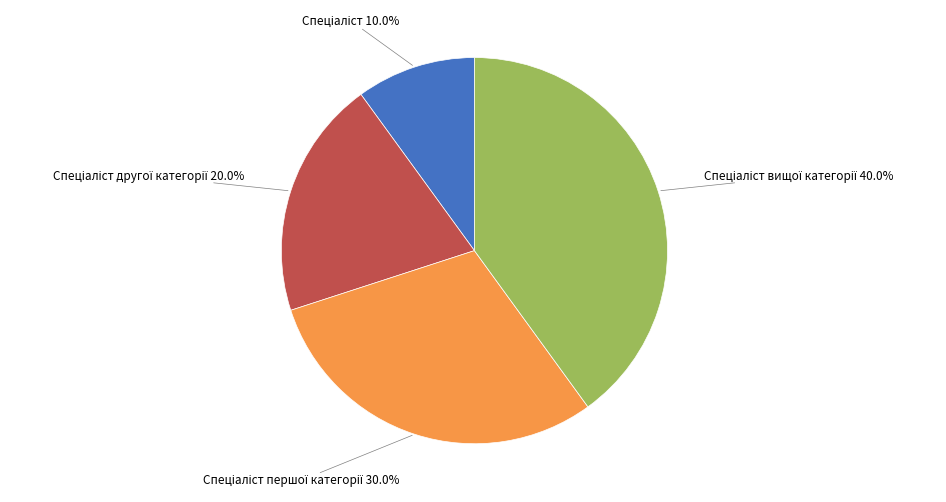

Is there a majority slice in this chart?

No